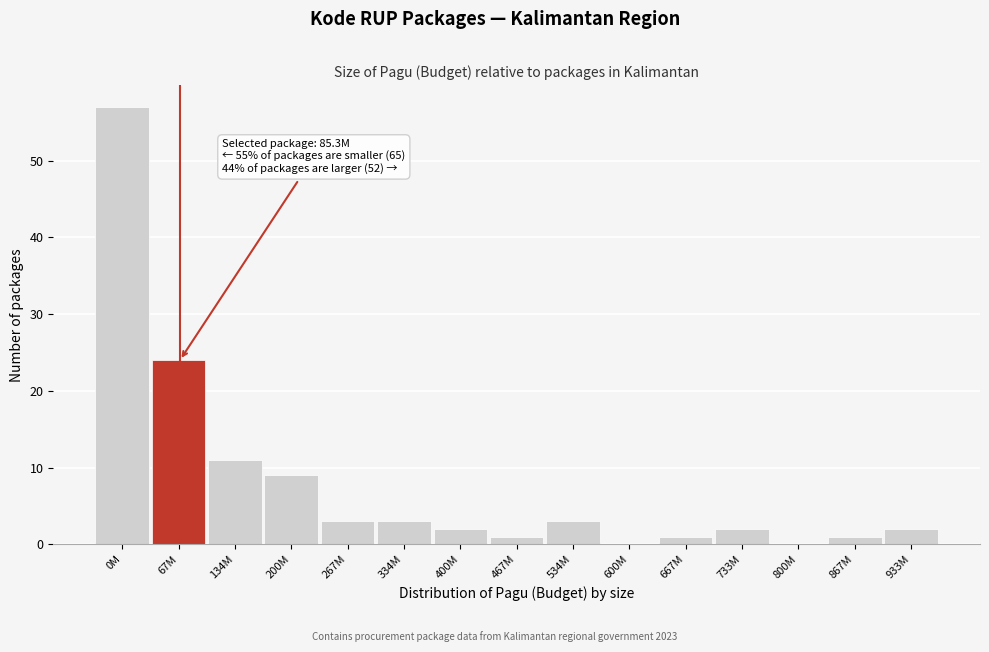

Reading left to right, extract all data points from this chart.

0M=57	67M=24	134M=11	200M=9	267M=3	334M=3	400M=2	467M=1	534M=3	600M=0	667M=1	733M=2	800M=0	867M=1	933M=2